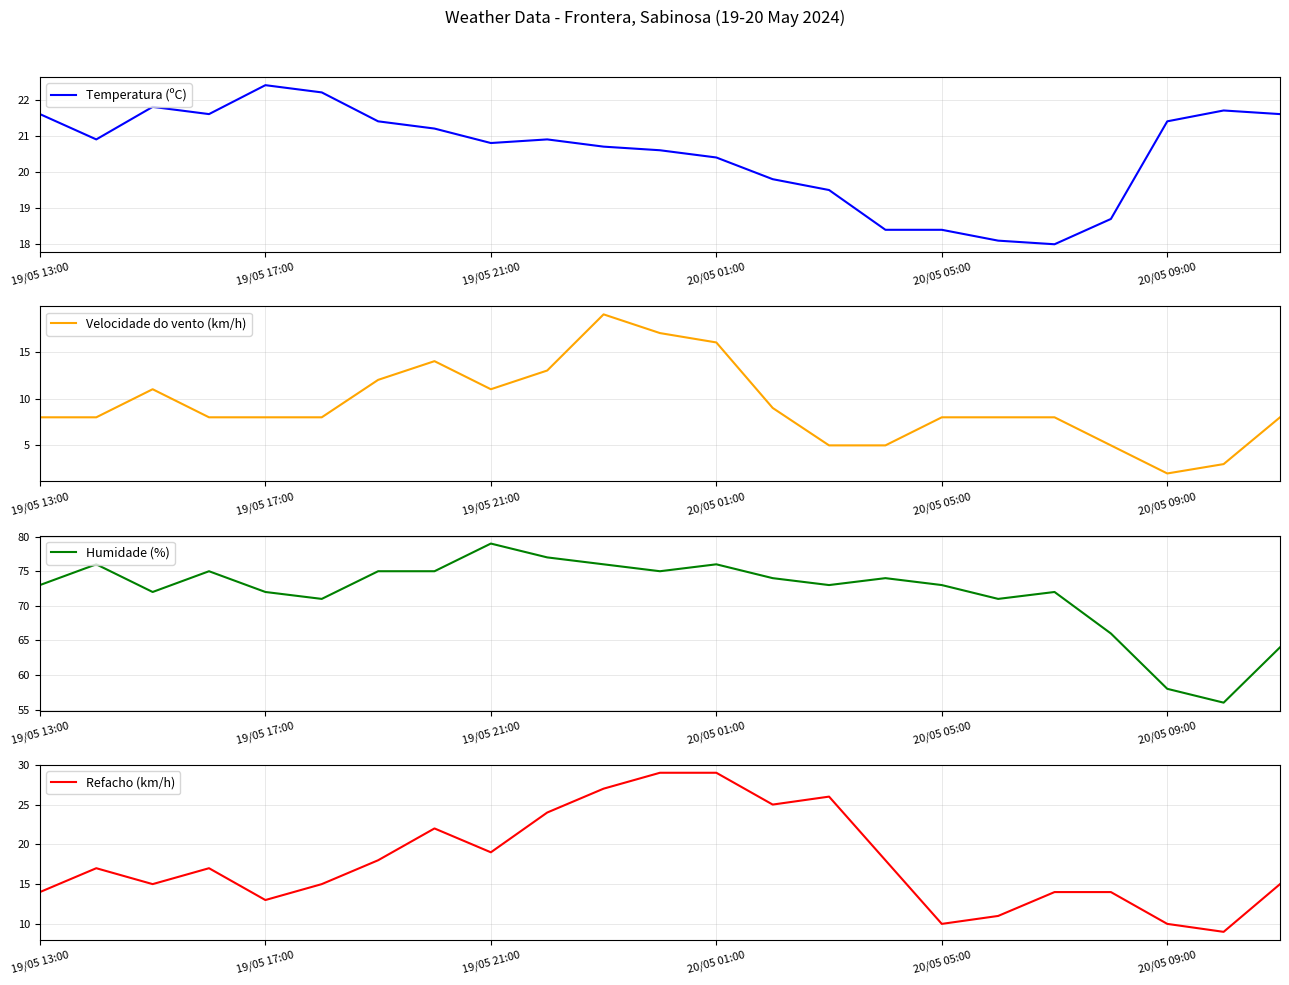

True or false: Velocidade do vento (km/h) and Refacho (km/h) intersect in this chart.

False